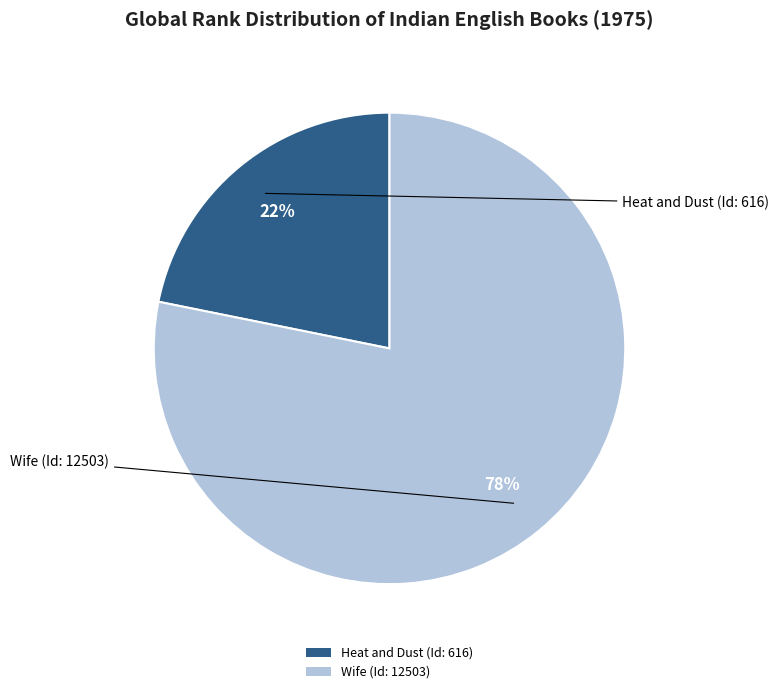

Which category accounts for the majority?

Wife (Id: 12503)